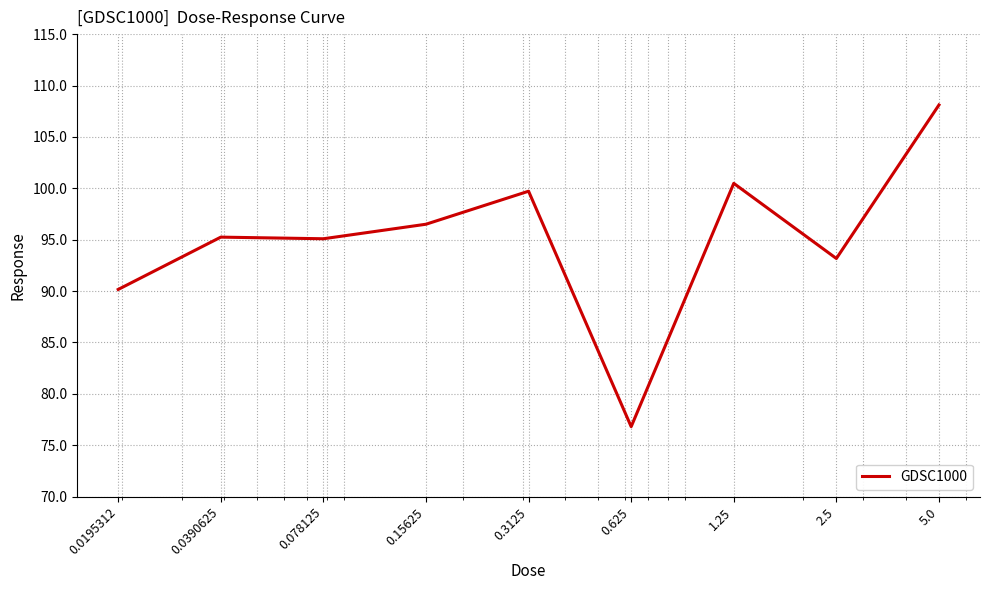

What is the difference between the maximum and minimum values?

31.3